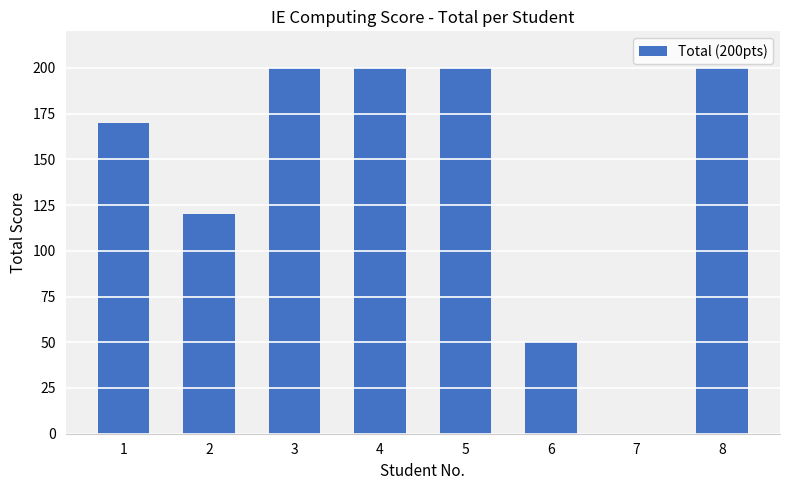

Count the values in the range 120 to 200.

6